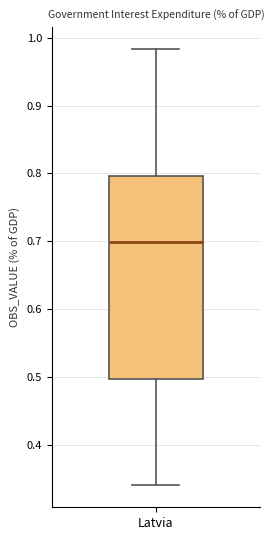

Transcribe this box plot: give where the median line is, the range the box spans, and where the two whiskers end, as read against the y-axis. The values are not printed on the chart, so give them approximately, as read against the axis.

median 0.70, box 0.50 to 0.80, whiskers 0.34 to 0.98